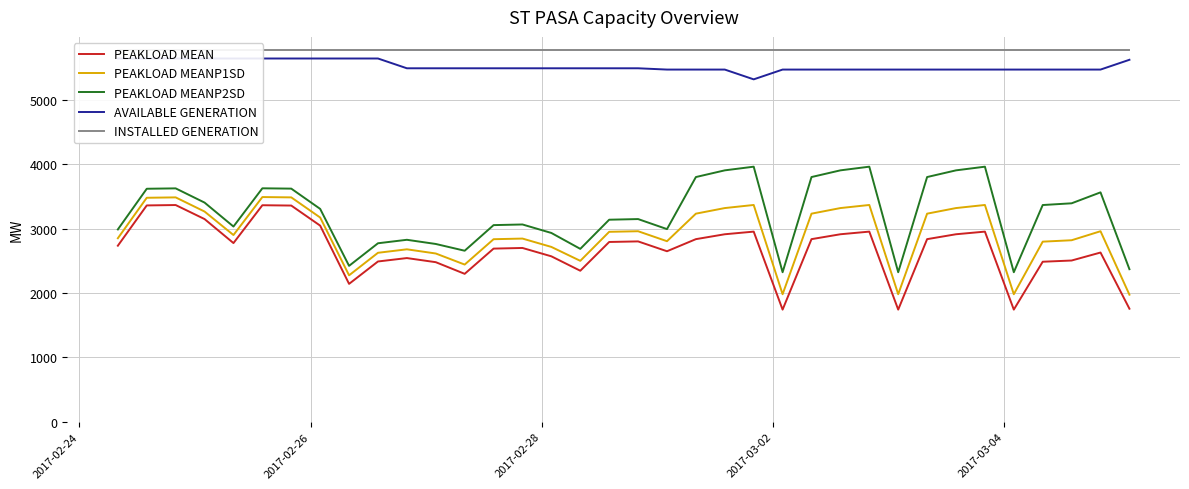

True or false: PEAKLOAD MEANP1SD and PEAKLOAD MEANP2SD cross at least once.

False